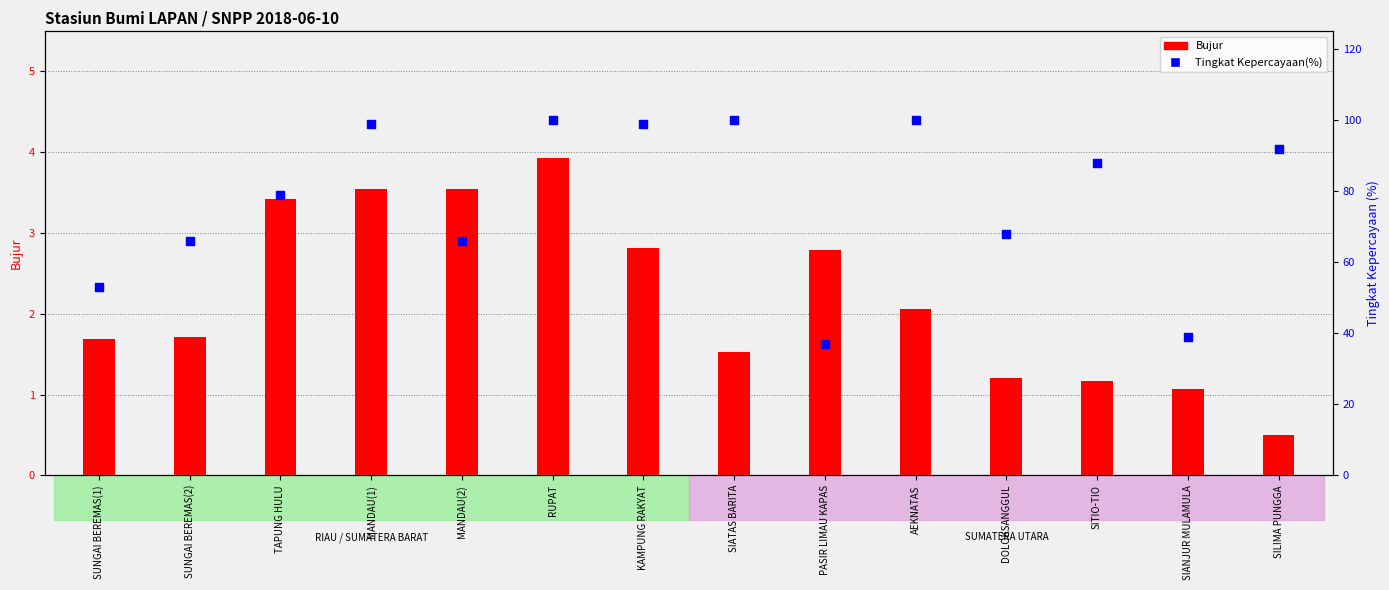

At which category is the sum across all series the highest?

RUPAT